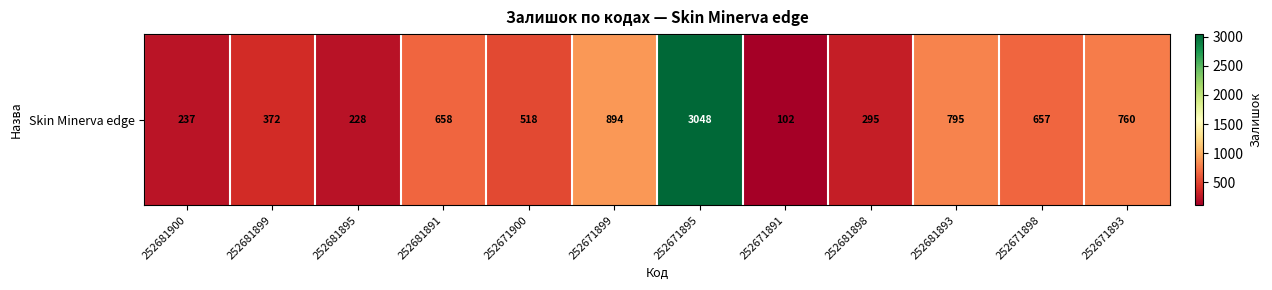

Is it true that the value at 252681891 is 264?

False